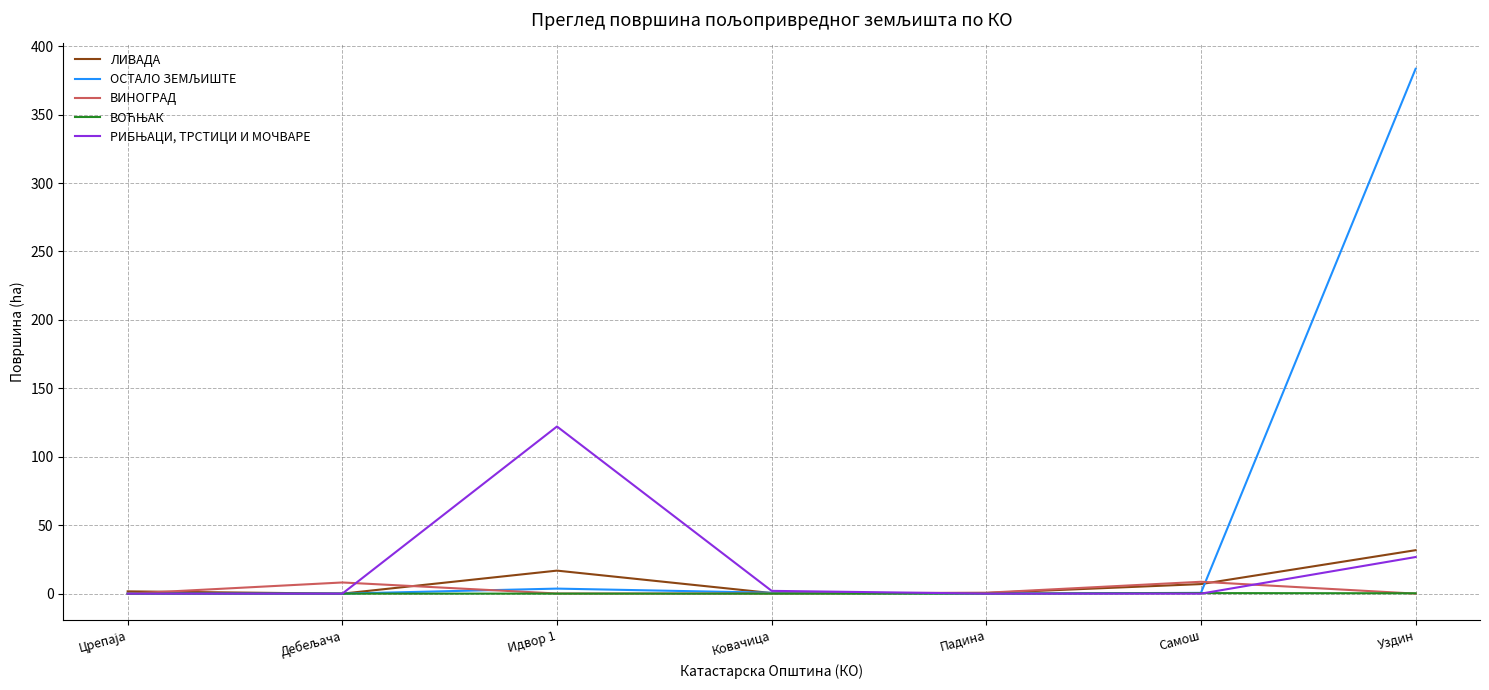

At which category is the sum across all series the highest?

Уздин